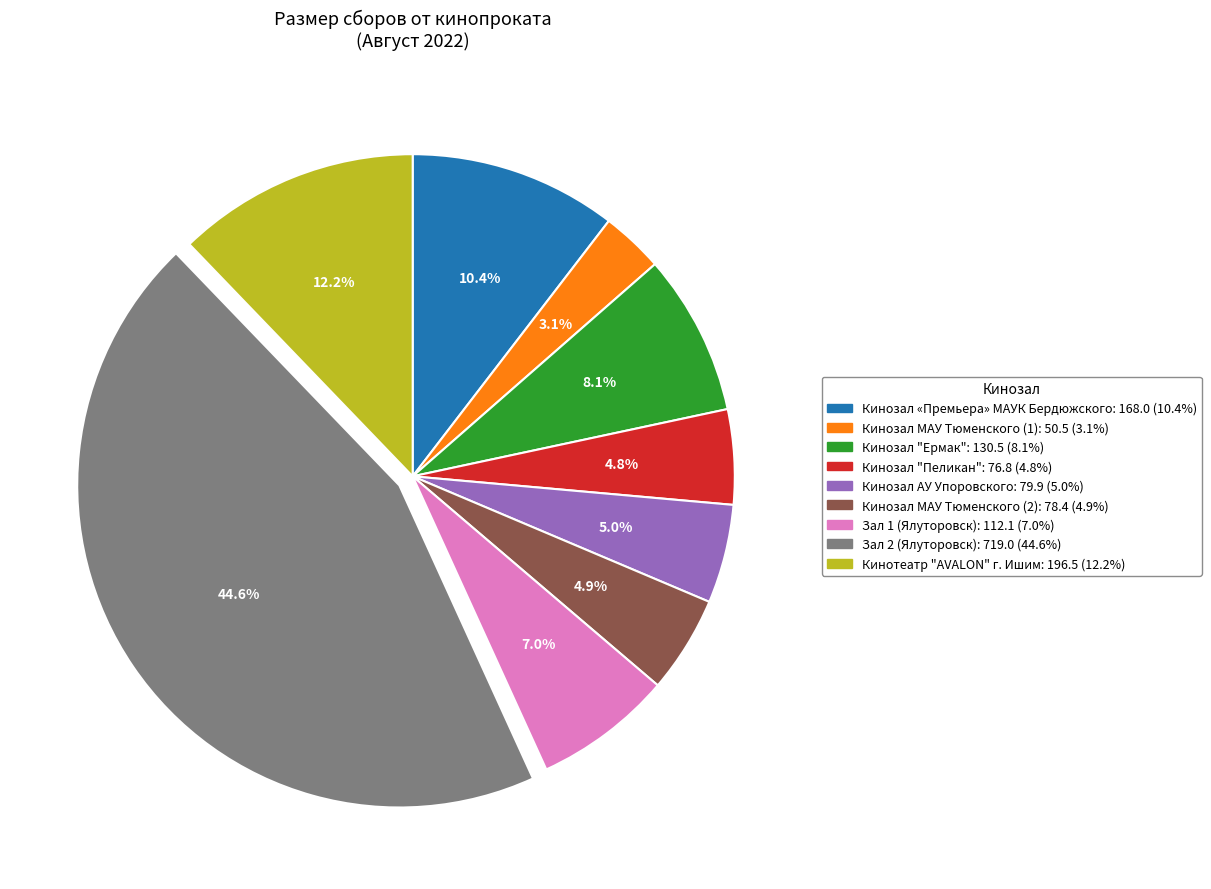

Does any single category account for the majority?

No